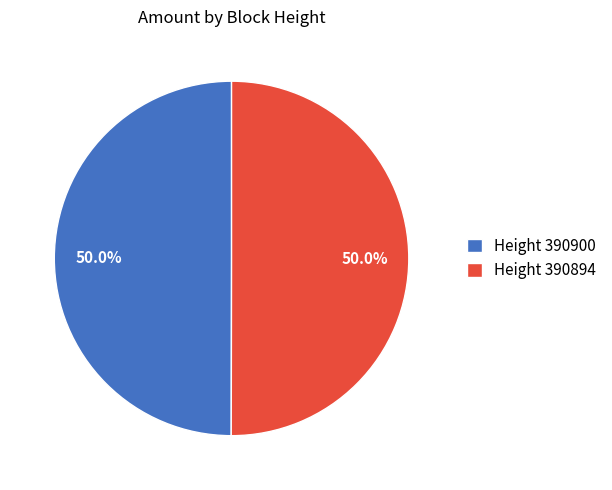

How many segments does this pie chart have?

2